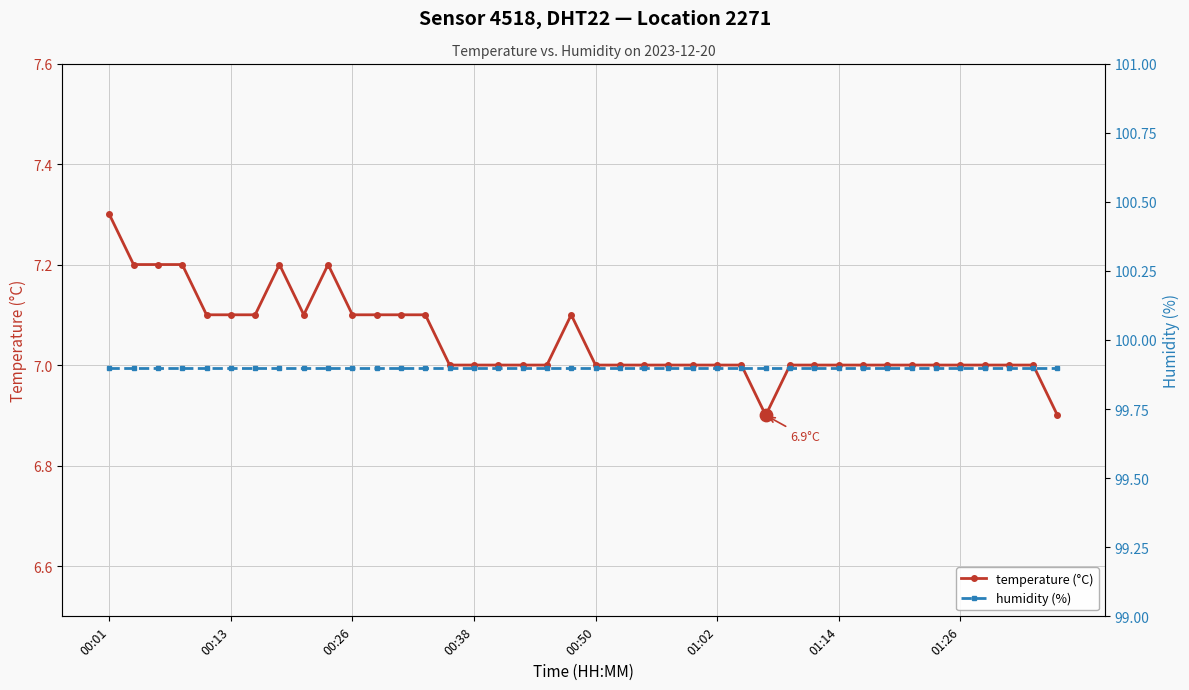

Which series contains the lowest Y value?

temperature (°C)